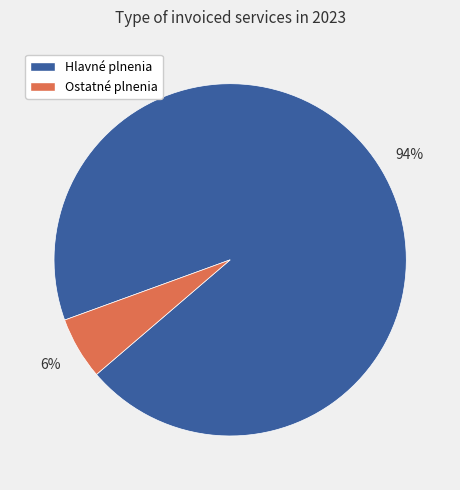

To the nearest percent, what is the average slice percentage?

50%